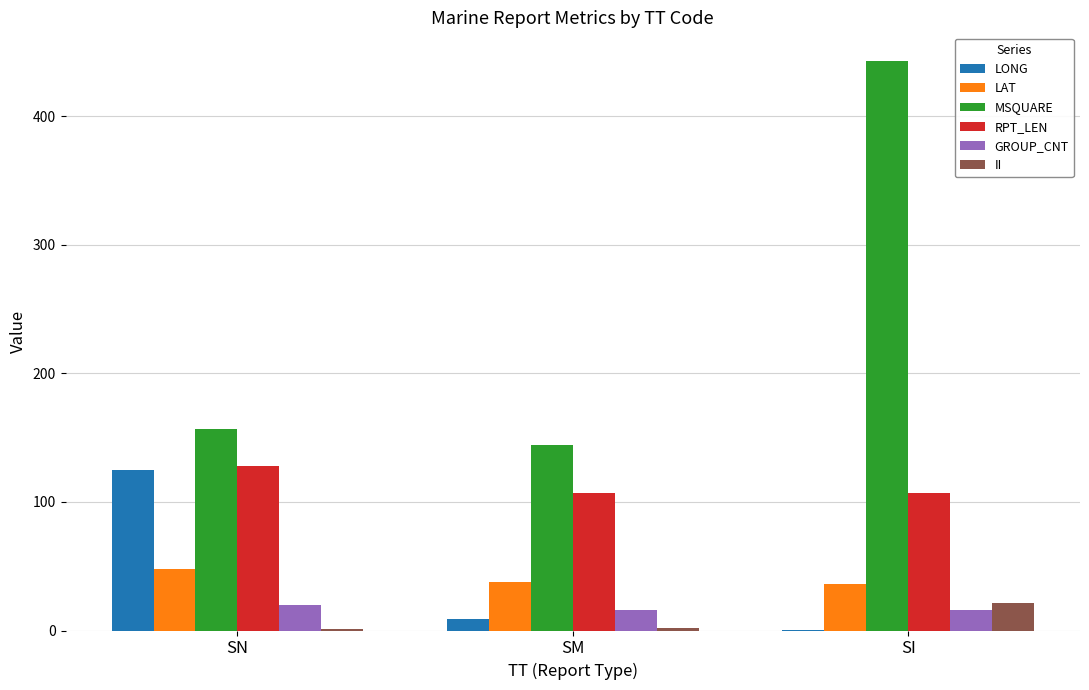

What is the average value of the MSQUARE series?

248.0